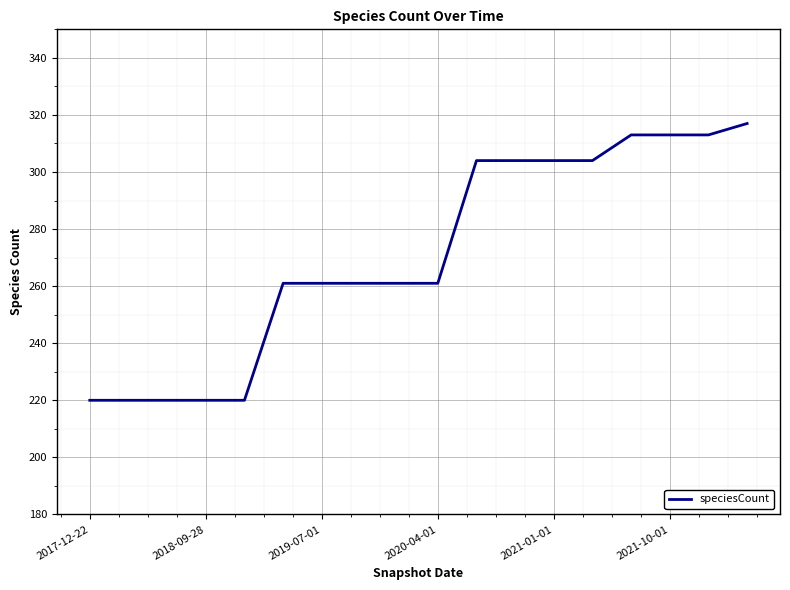

What is the maximum value shown in the chart?

317